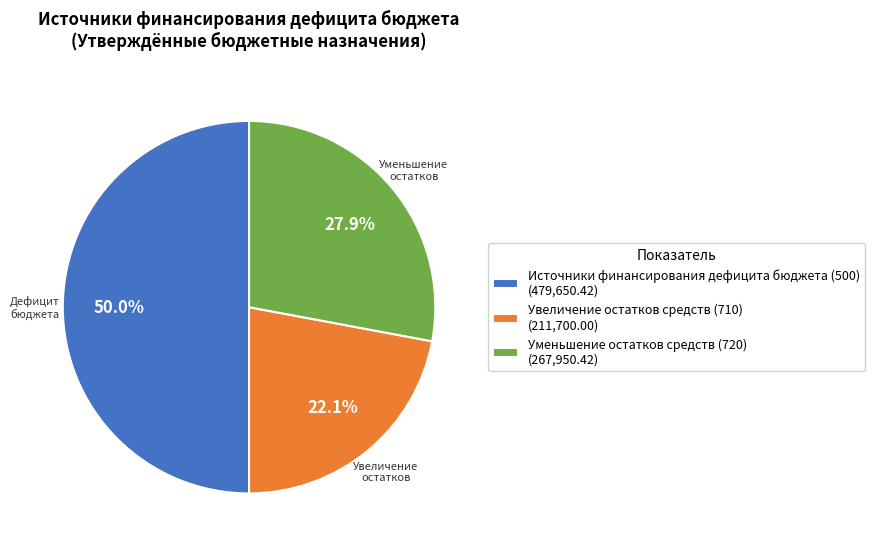

To the nearest percent, what is the average slice percentage?

33%